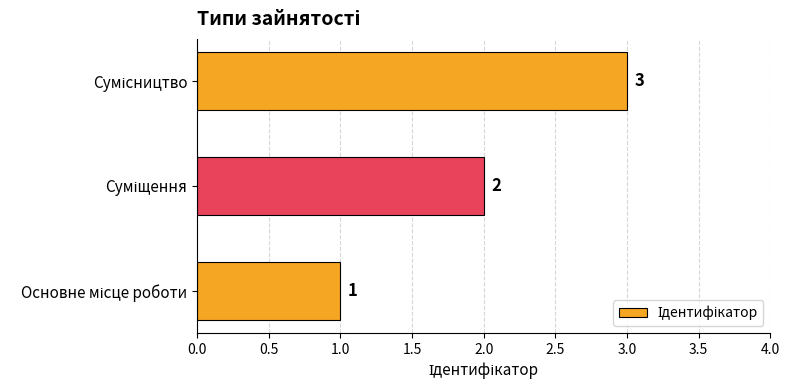

What is the smallest value displayed?

1